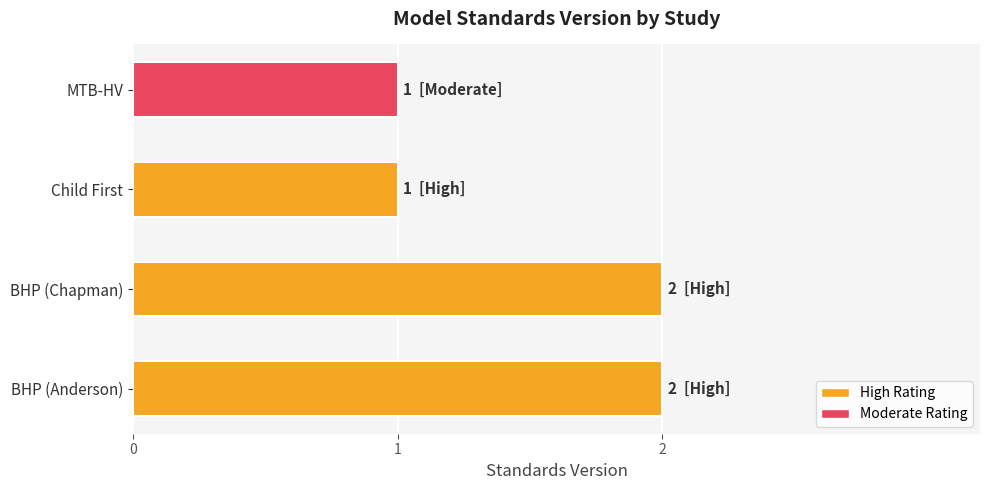

What is the sum of all values?

6